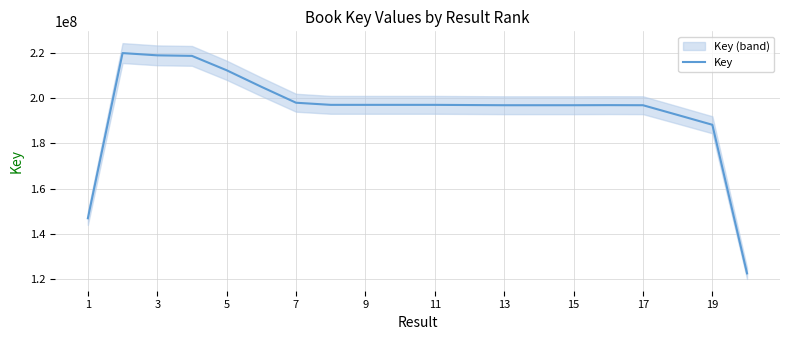

Which has a higher value, 7 or 11?

7